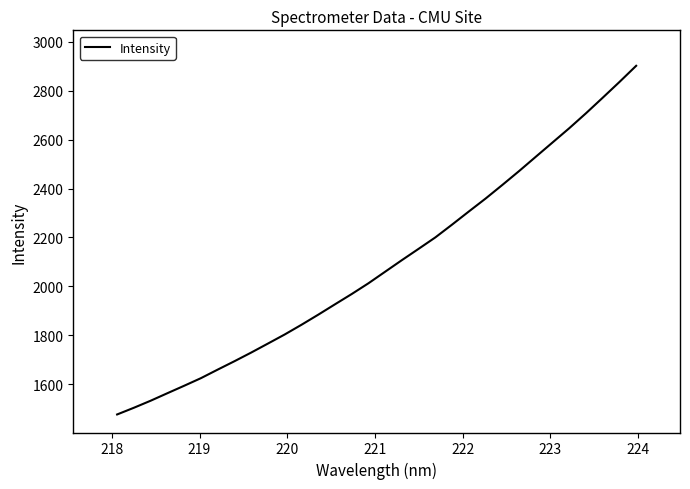

What is the minimum value shown in the chart?

1475.9